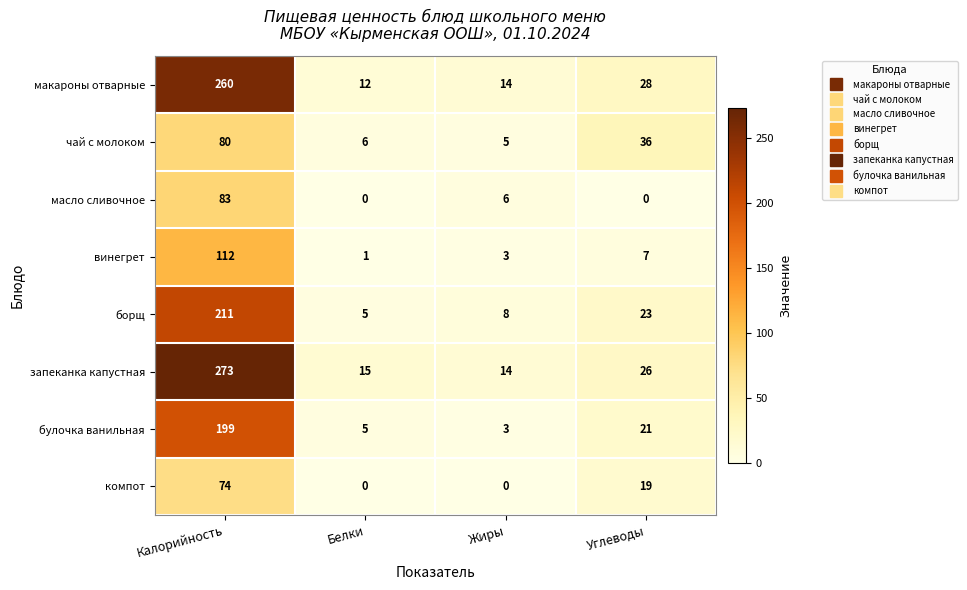

At which label does винегрет first exceed 7?

Калорийность